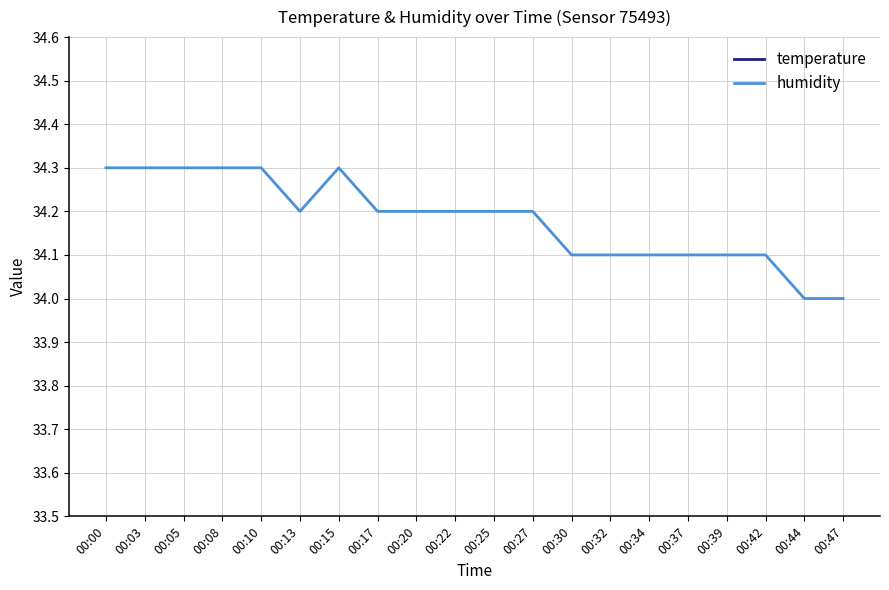

What are all the series names shown in the legend?

temperature, humidity